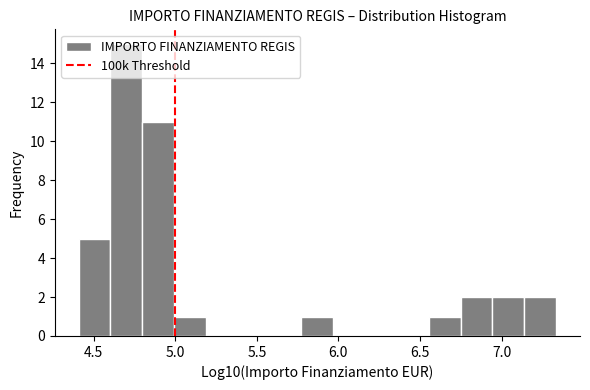

Read against the x-axis, roughly where is the centre of the tallest bar?

4.70